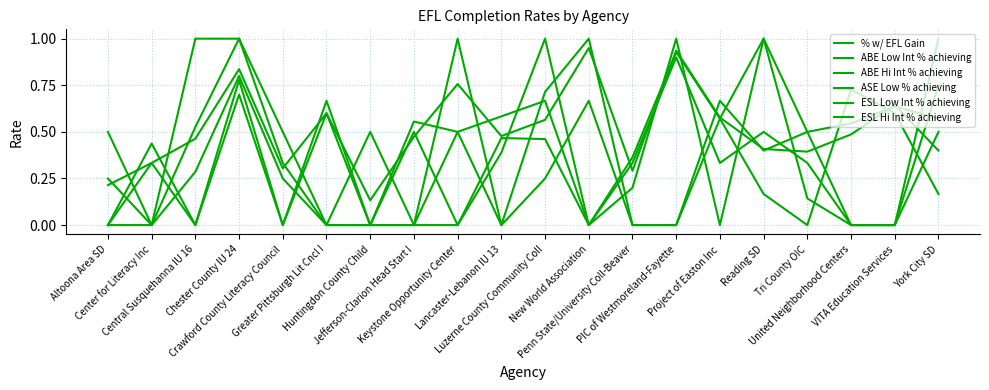

Rank the series at Greater Pittsburgh Lit Cncl I from highest to lowest value.

ESL Hi Int % achieving, % w/ EFL Gain, ESL Low Int % achieving, ABE Low Int % achieving, ABE Hi Int % achieving, ASE Low % achieving